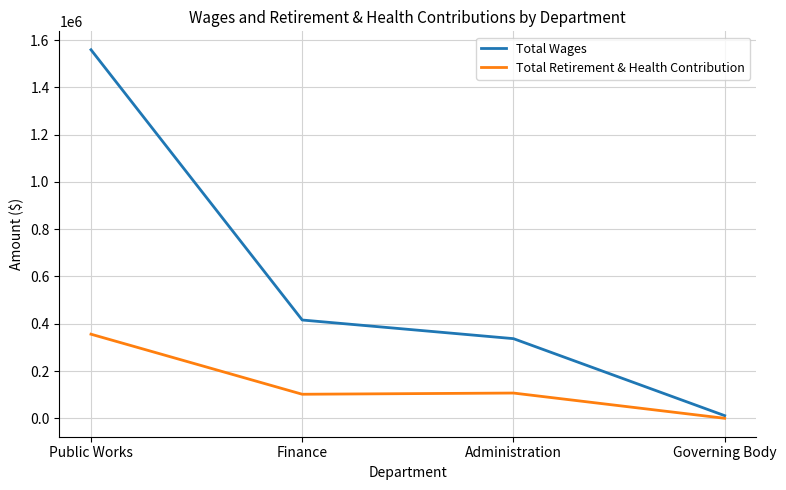

At which category does the chart reach its minimum across all series?

Governing Body